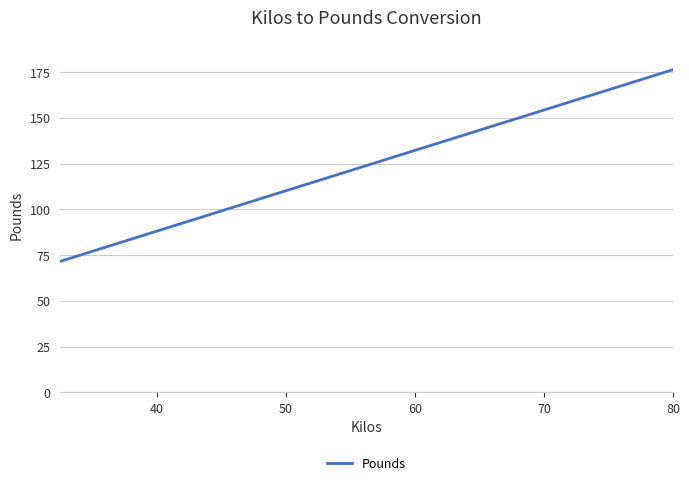

Does the chart display data point markers on the line(s)?

No